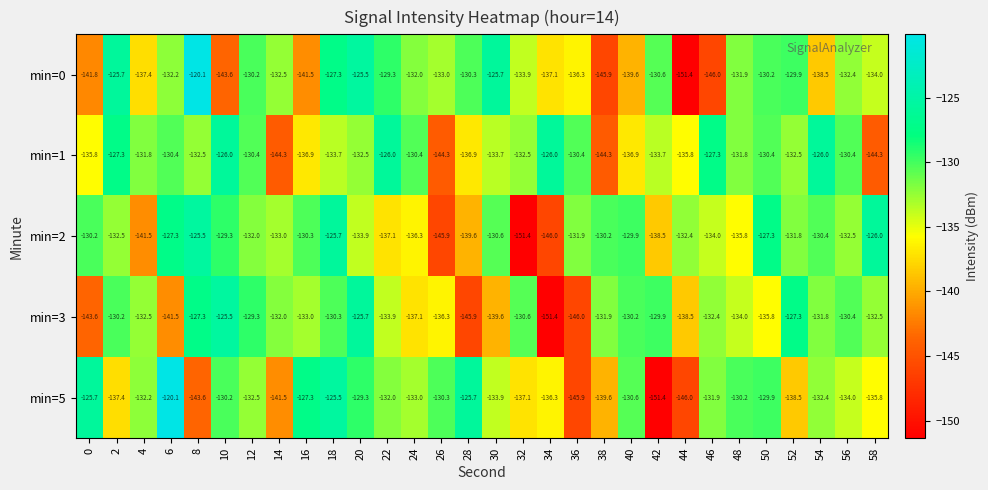

At which category is the sum across all series the highest?

18